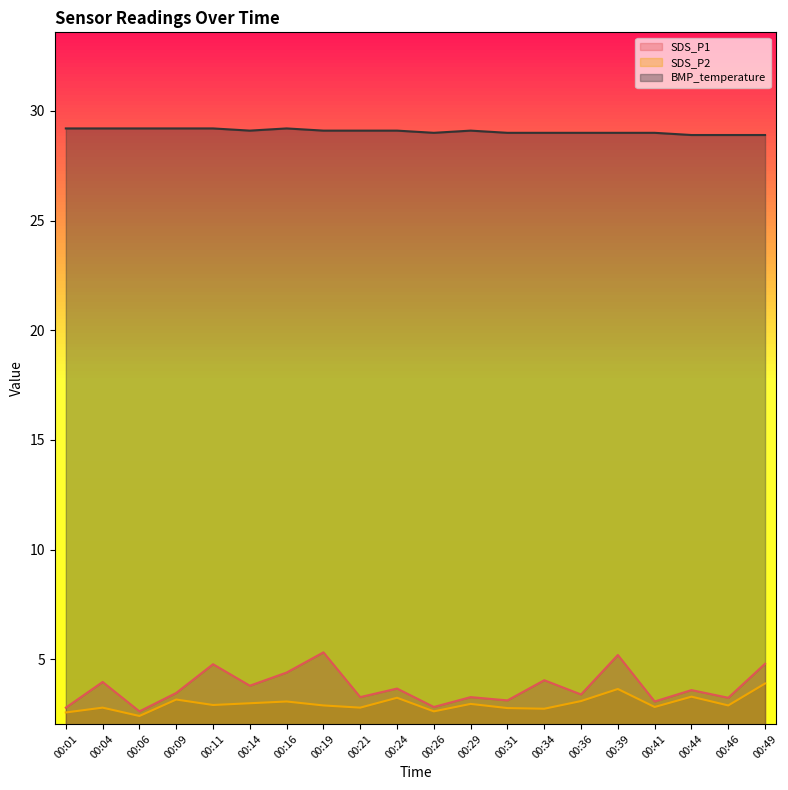

Which category has the lowest value in the SDS_P2 series?

00:06